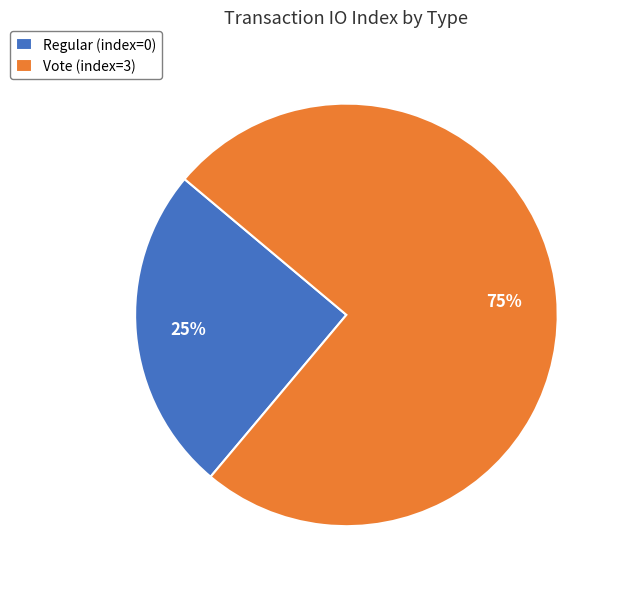

To the nearest percent, what is the difference between the largest and smallest slice percentages?

50%